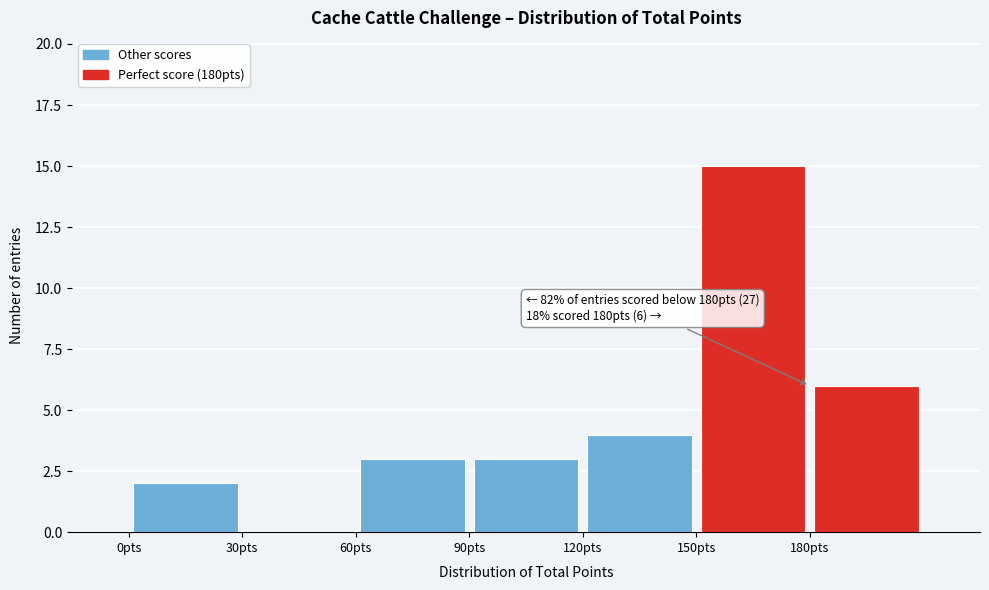

Over which range of the x-axis is the bar tallest?

150 to 180